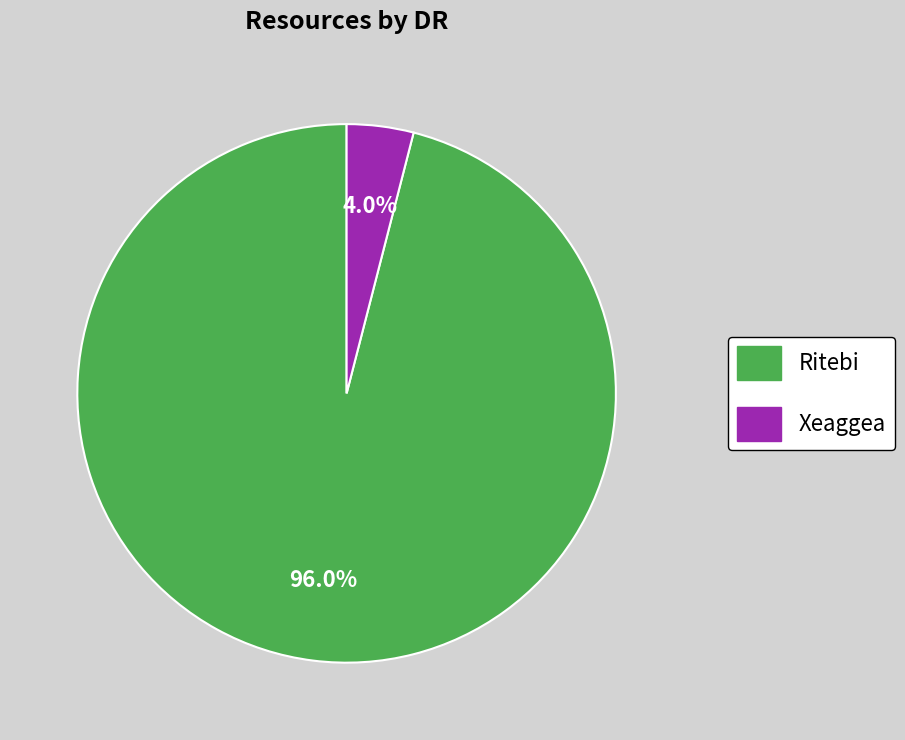

What portion of the pie excludes Ritebi?

4.0%